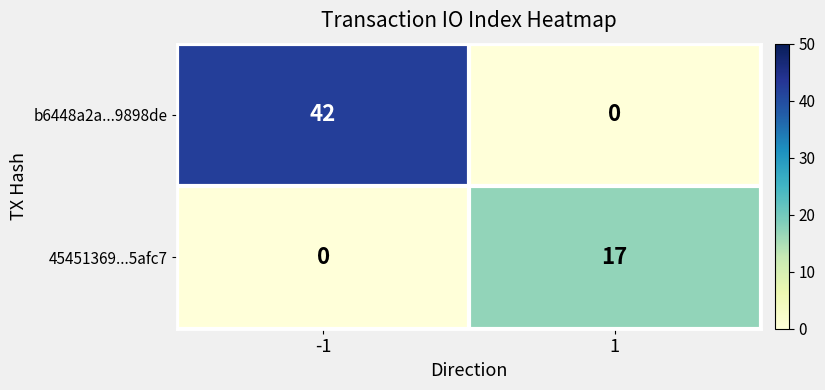

The value of b6448a2a...9898de at 1 is 20. True or false?

False